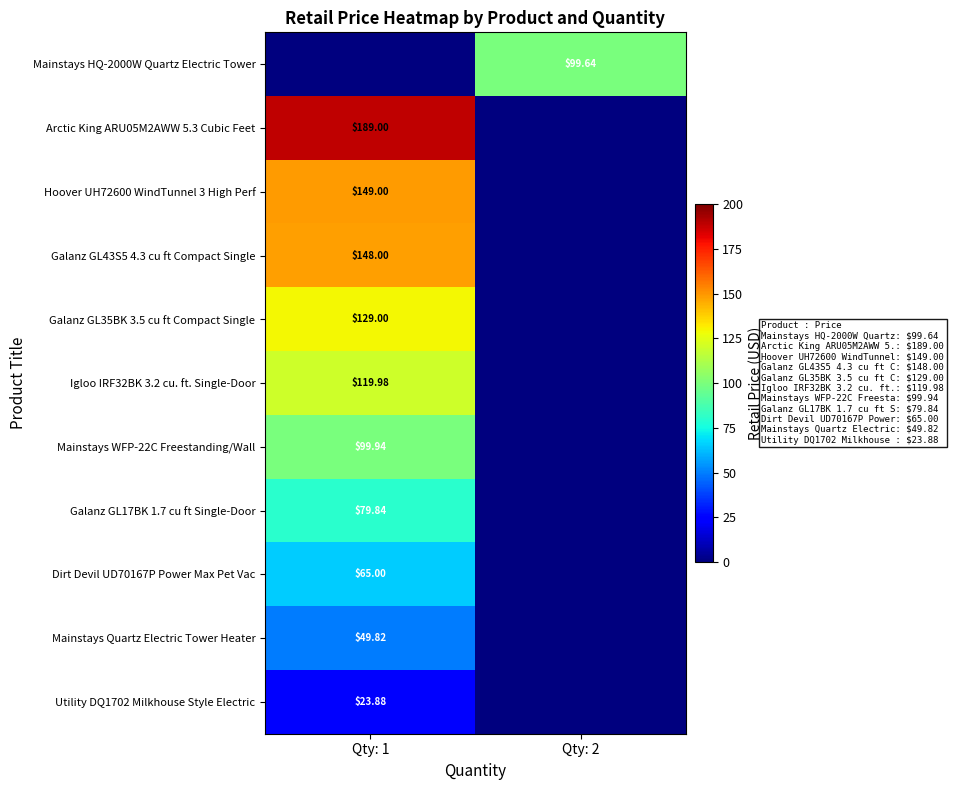

The Galanz GL17BK 1.7 cu ft Single-Door series shows 79.8 at Qty: 1. True or false?

True